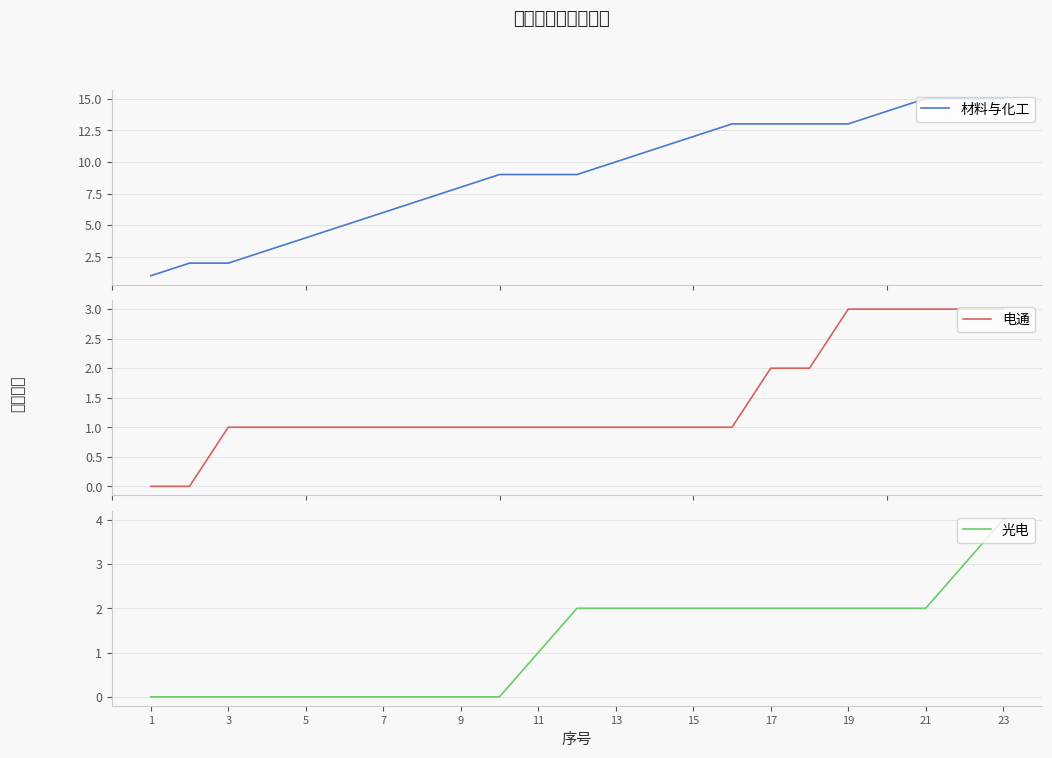

True or false: 材料与化工 has more than 0 points higher than both neighbors.

False